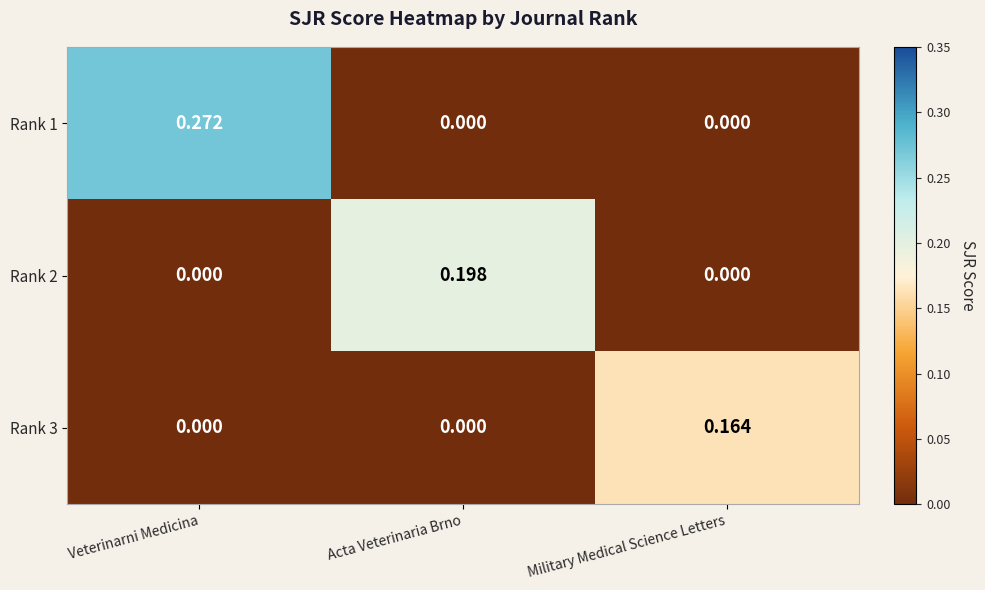

At how many categories does at least one series exceed 0?

3